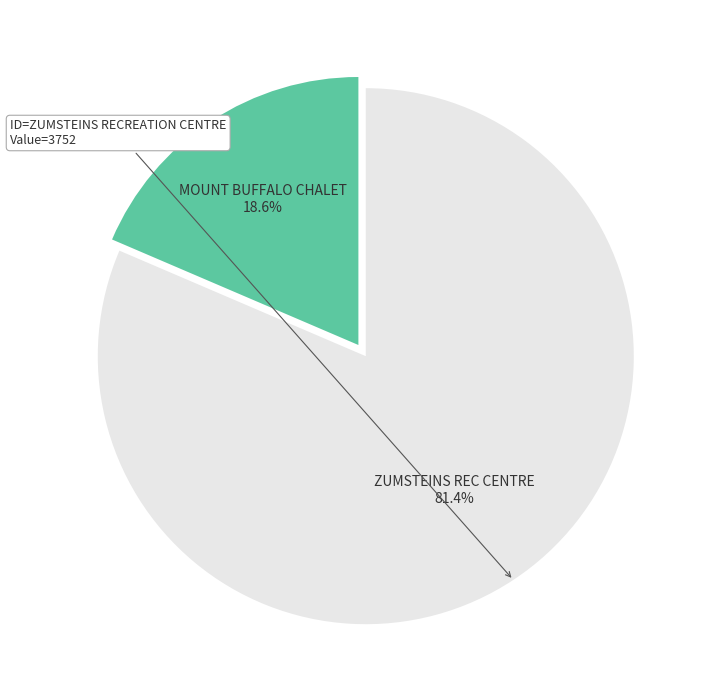

Does any single category account for the majority?

Yes